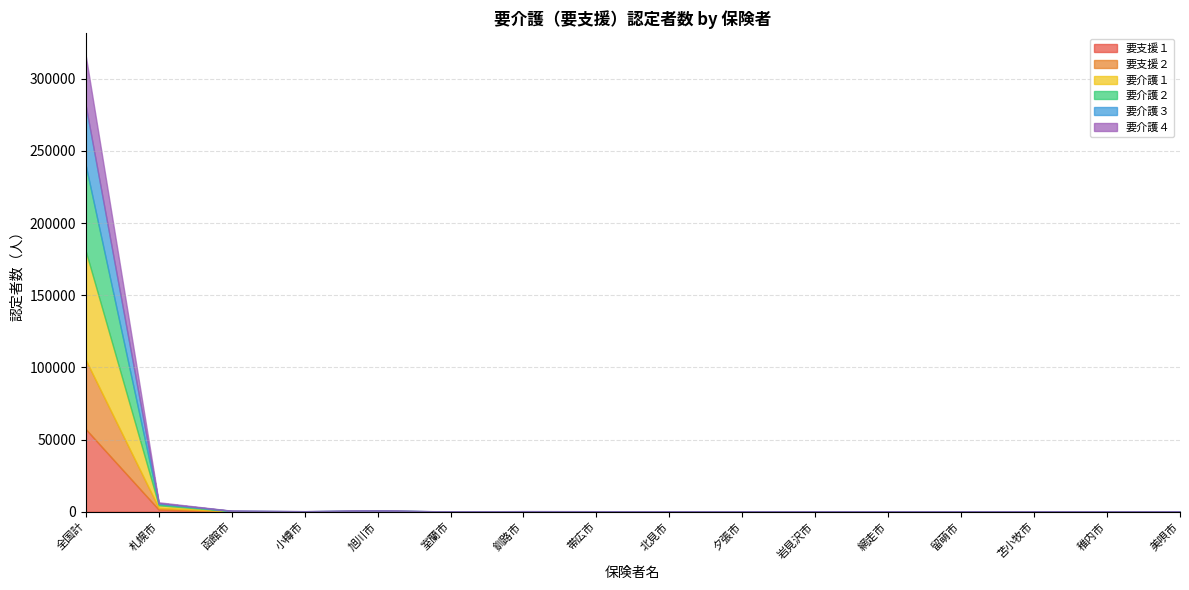

What are all the series names shown in the legend?

要支援１, 要支援２, 要介護１, 要介護２, 要介護３, 要介護４